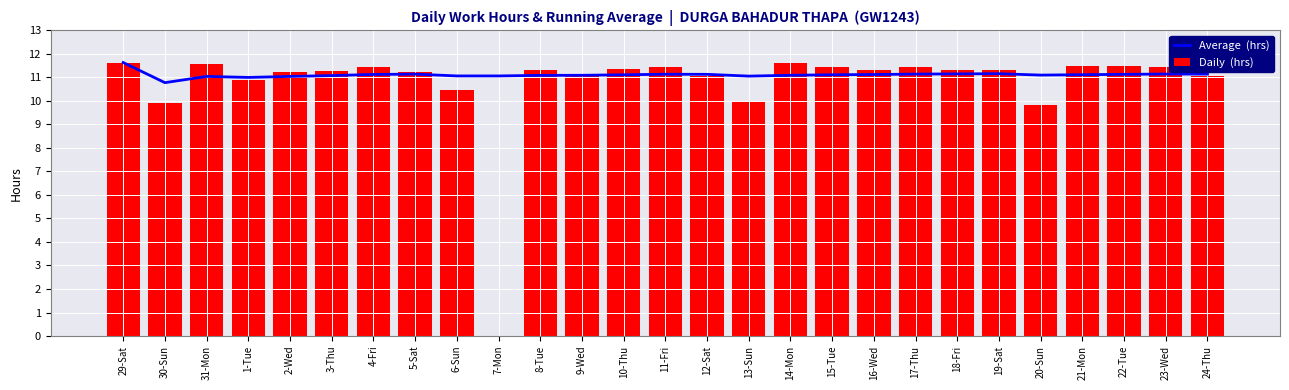

What is the difference between the Daily  (hrs) values at 20-Sun and 14-Mon?

1.8